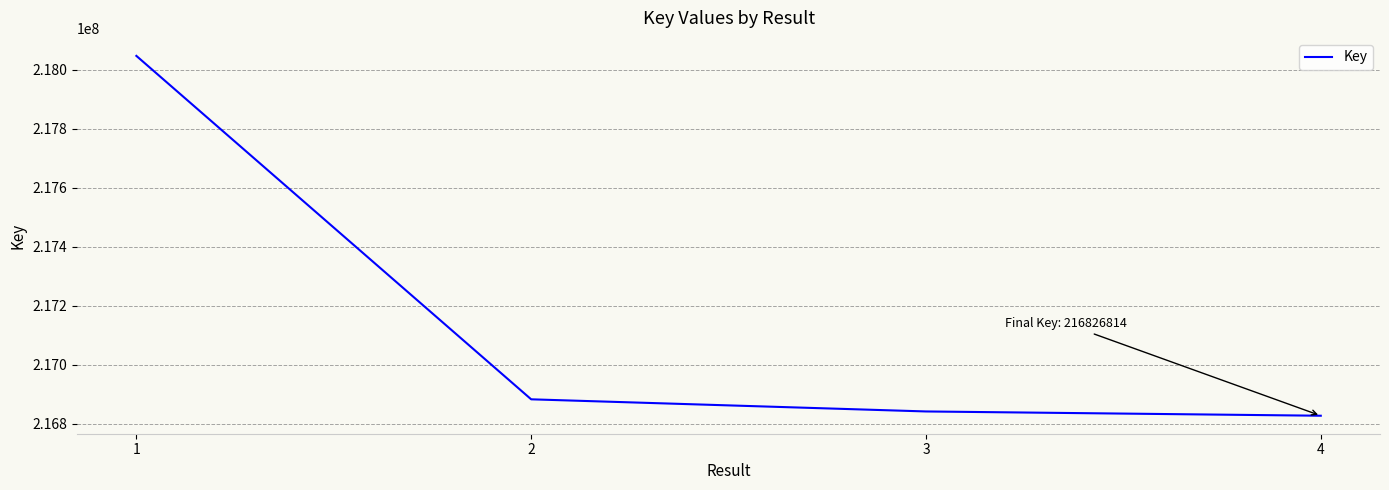

What is the greatest value displayed?

218047730